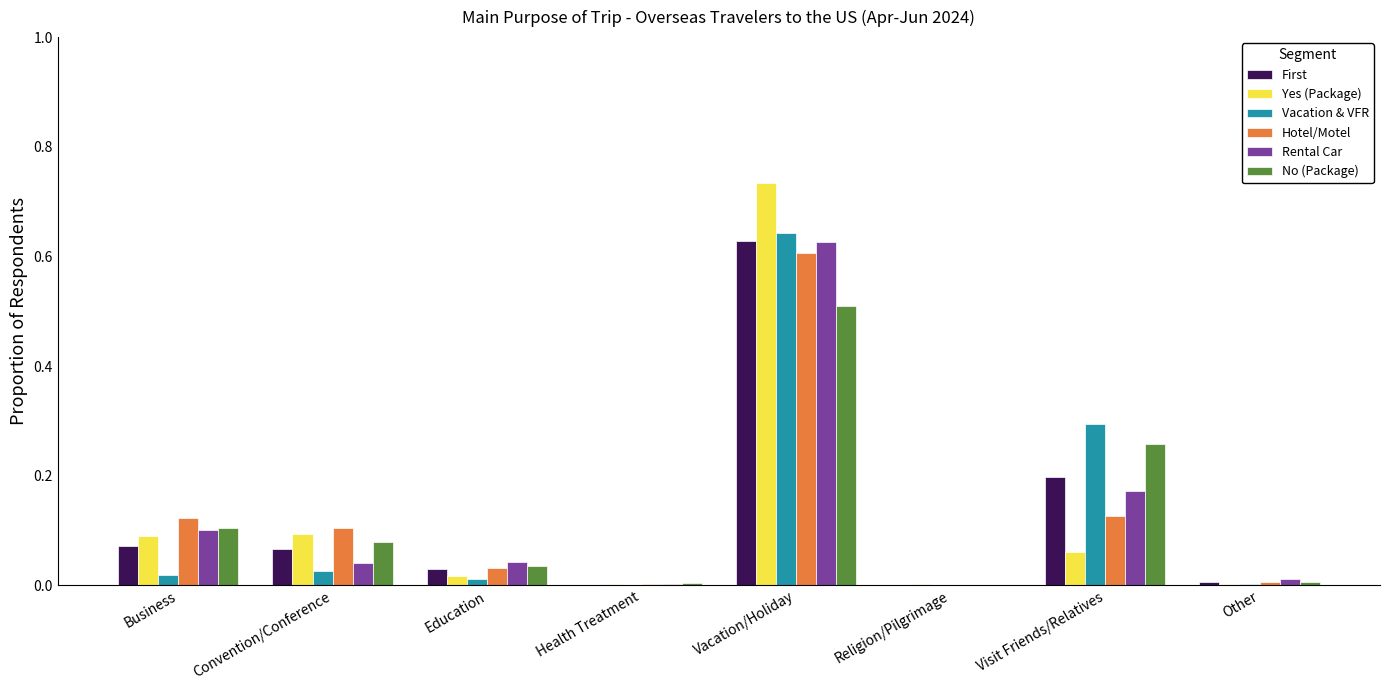

The Yes (Package) series shows 0.0 at Religion/Pilgrimage. True or false?

True